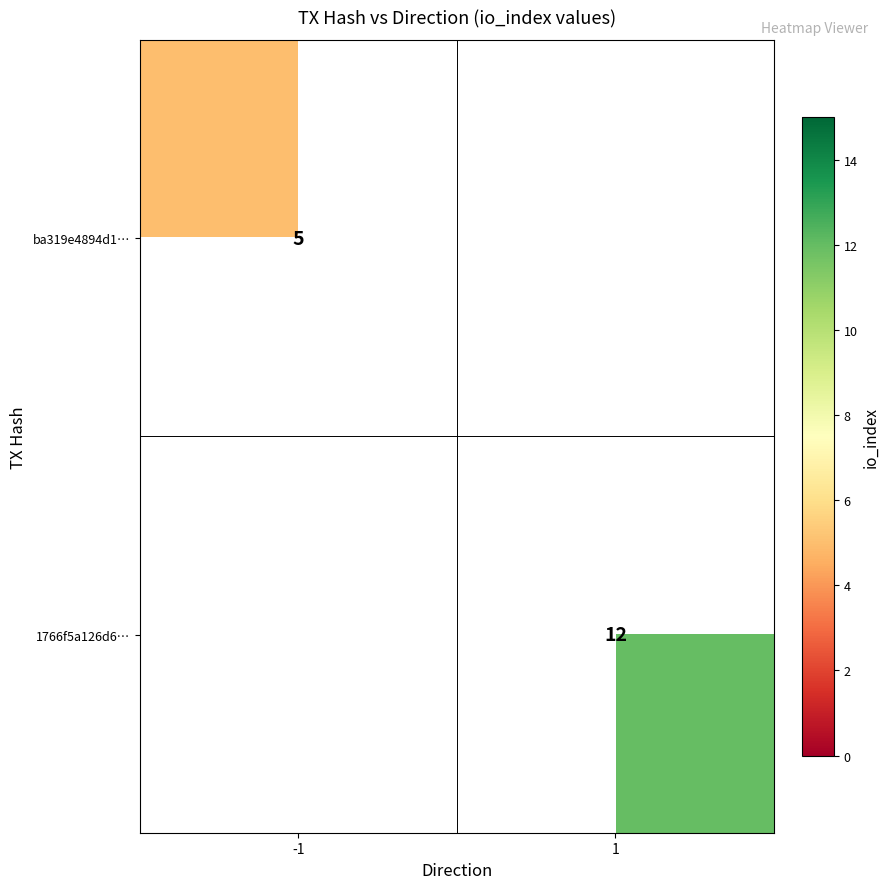

The 1766f5a126d6… series shows 20 at 1. True or false?

False